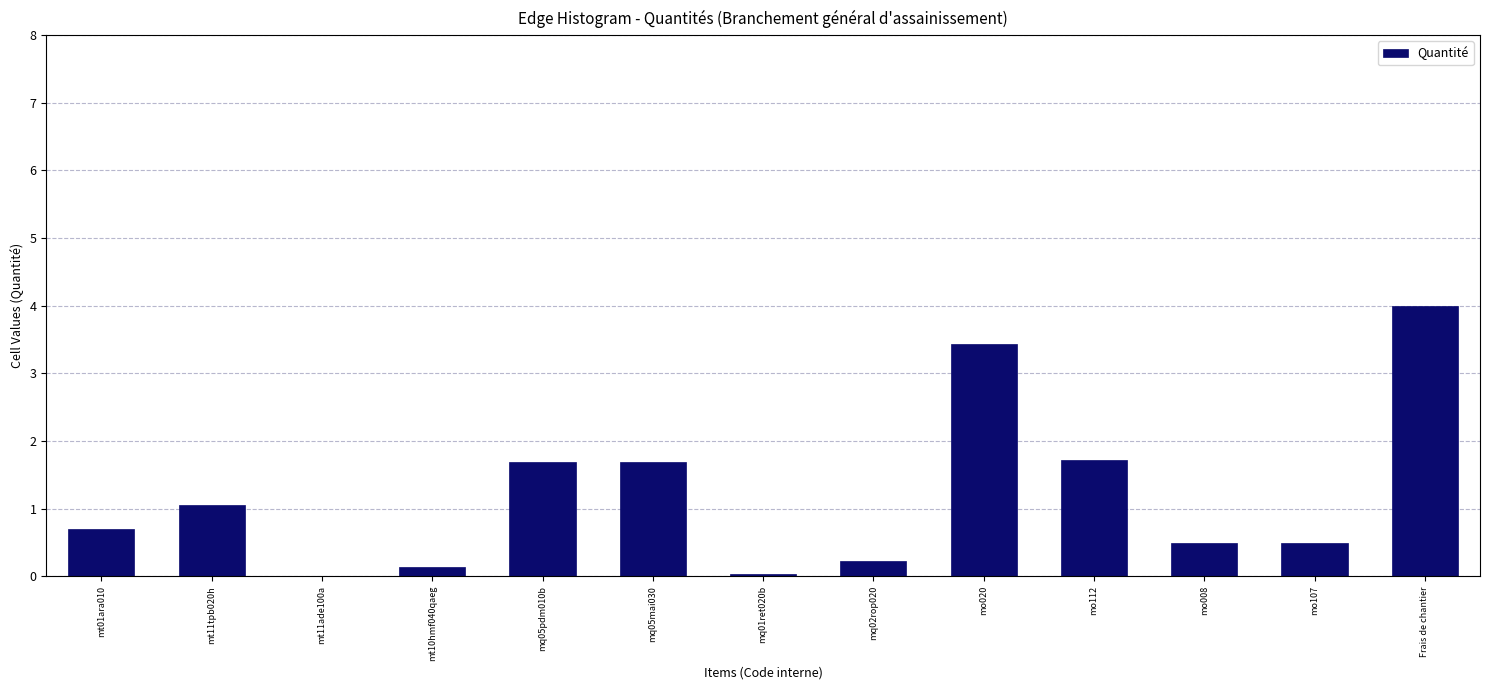

What is the sum of all values?

15.7